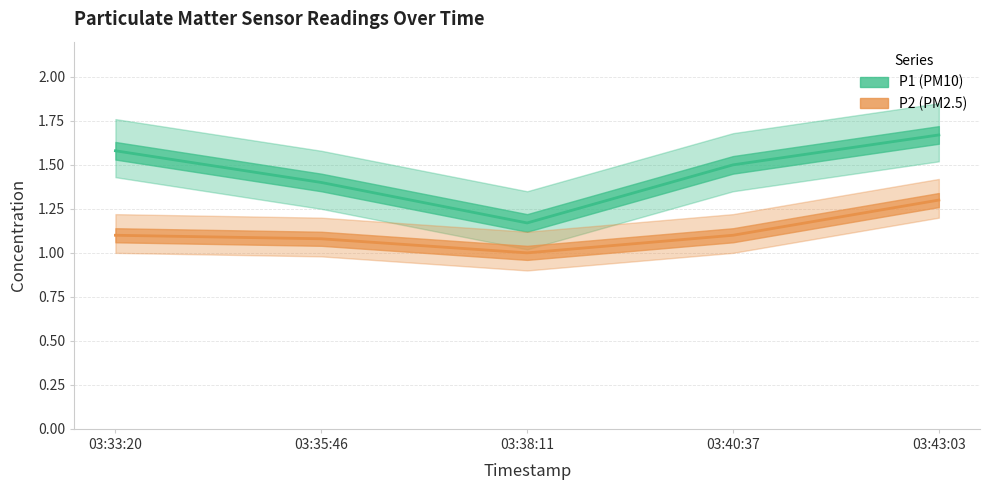

The value of P1 at 03:38:11 is 1.2. True or false?

True